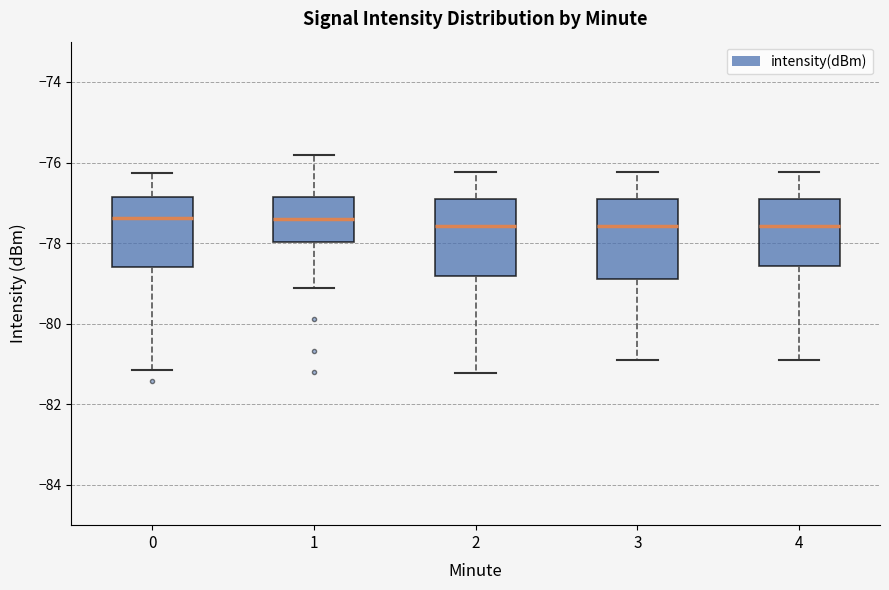

Where is the lower edge of the box at x = 3 on the y-axis? The values are not printed on the chart, so give them approximately, as read against the axis.

-79.0